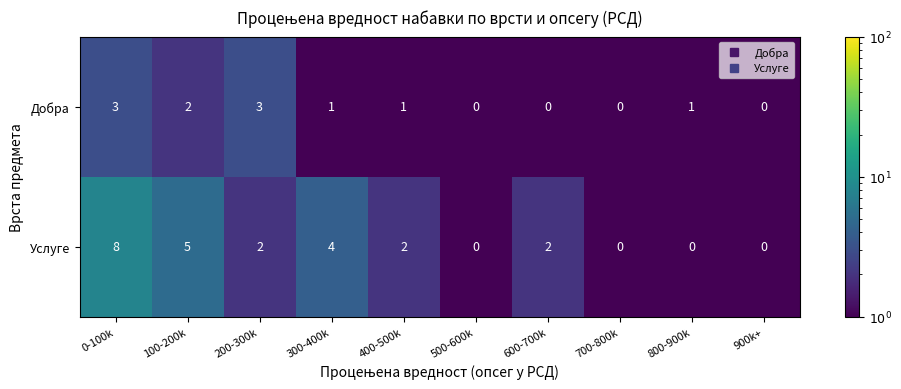

Which series has the largest total across all categories?

Услуге